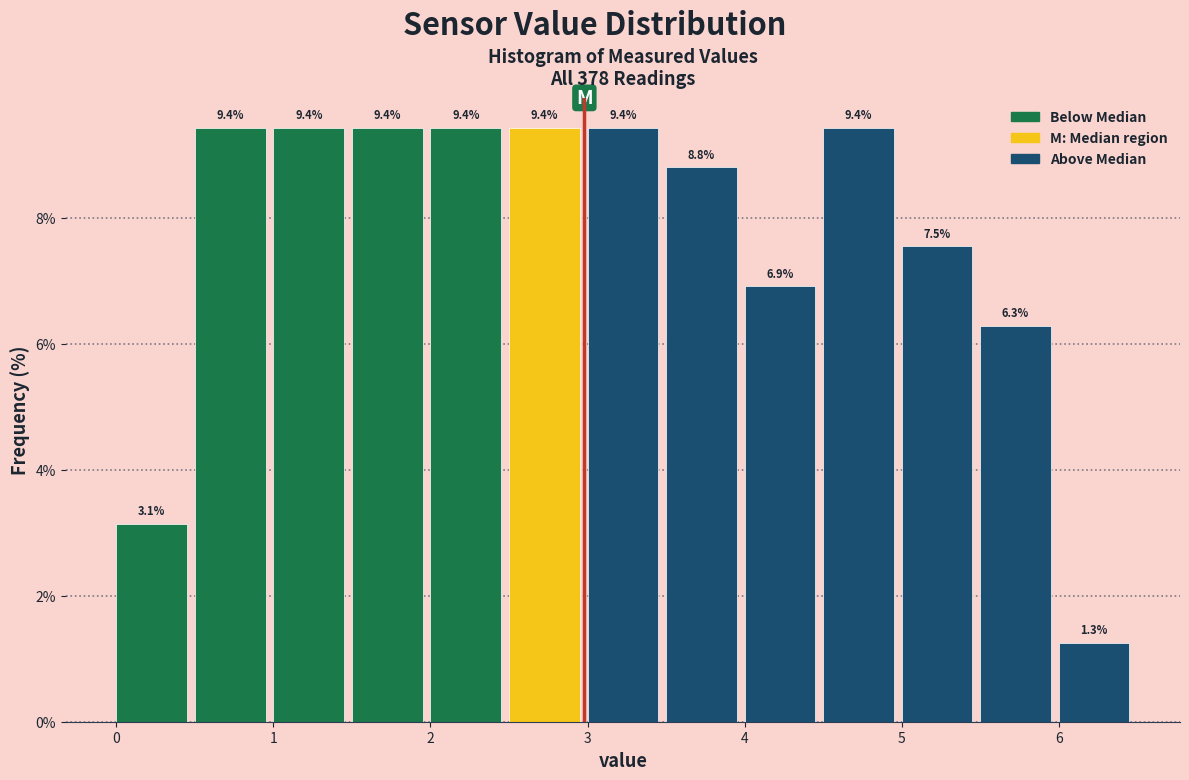

Reading left to right, list every bar in this chart as the range it spans on the x-axis followed by its height.

0.0 to 0.5: 3.1
0.5 to 1.0: 9.4
1.0 to 1.5: 9.4
1.5 to 2.0: 9.4
2.0 to 2.5: 9.4
2.5 to 3.0: 9.4
3.0 to 3.5: 9.4
3.5 to 4.0: 8.8
4.0 to 4.5: 6.9
4.5 to 5.0: 9.4
5.0 to 5.5: 7.5
5.5 to 6.0: 6.3
6.0 to 6.5: 1.3